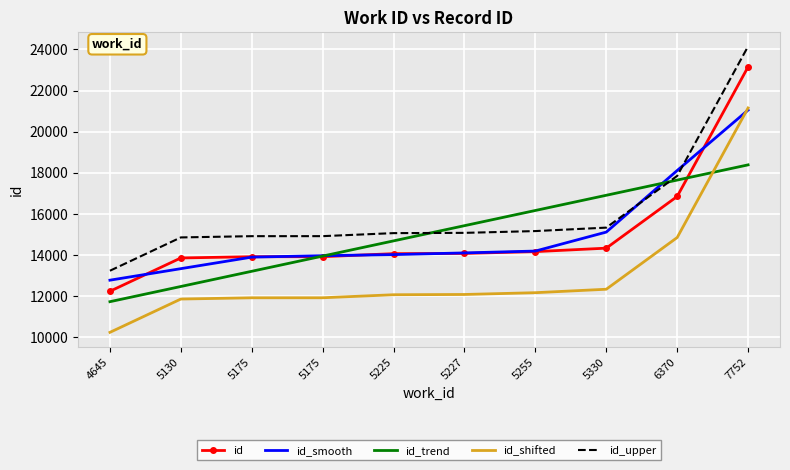

How many categories are shown in the chart?

10